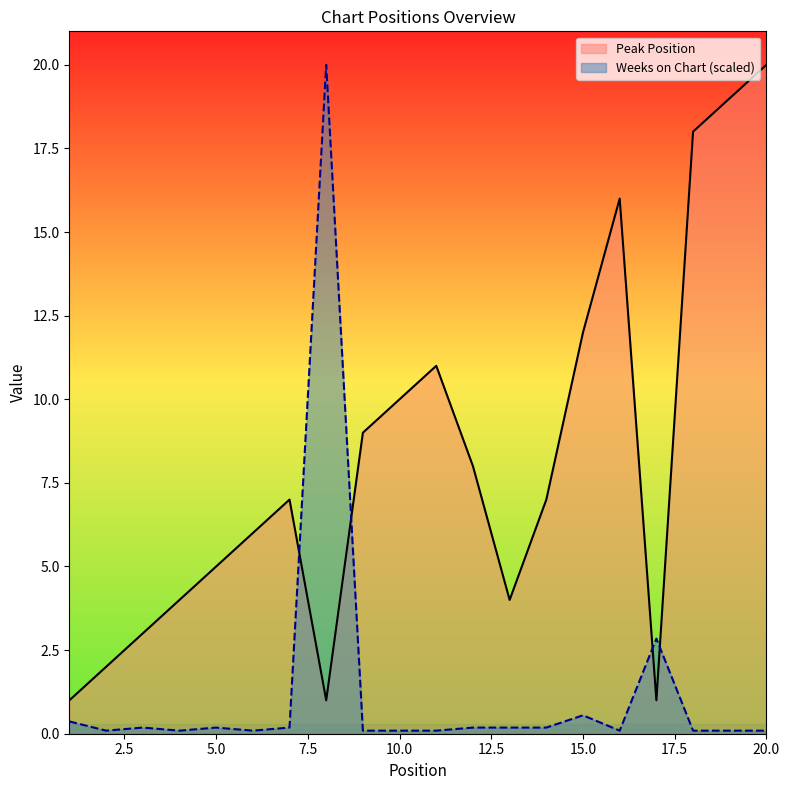

Between 4 and 5, which series saw the biggest shift?

Peak Position